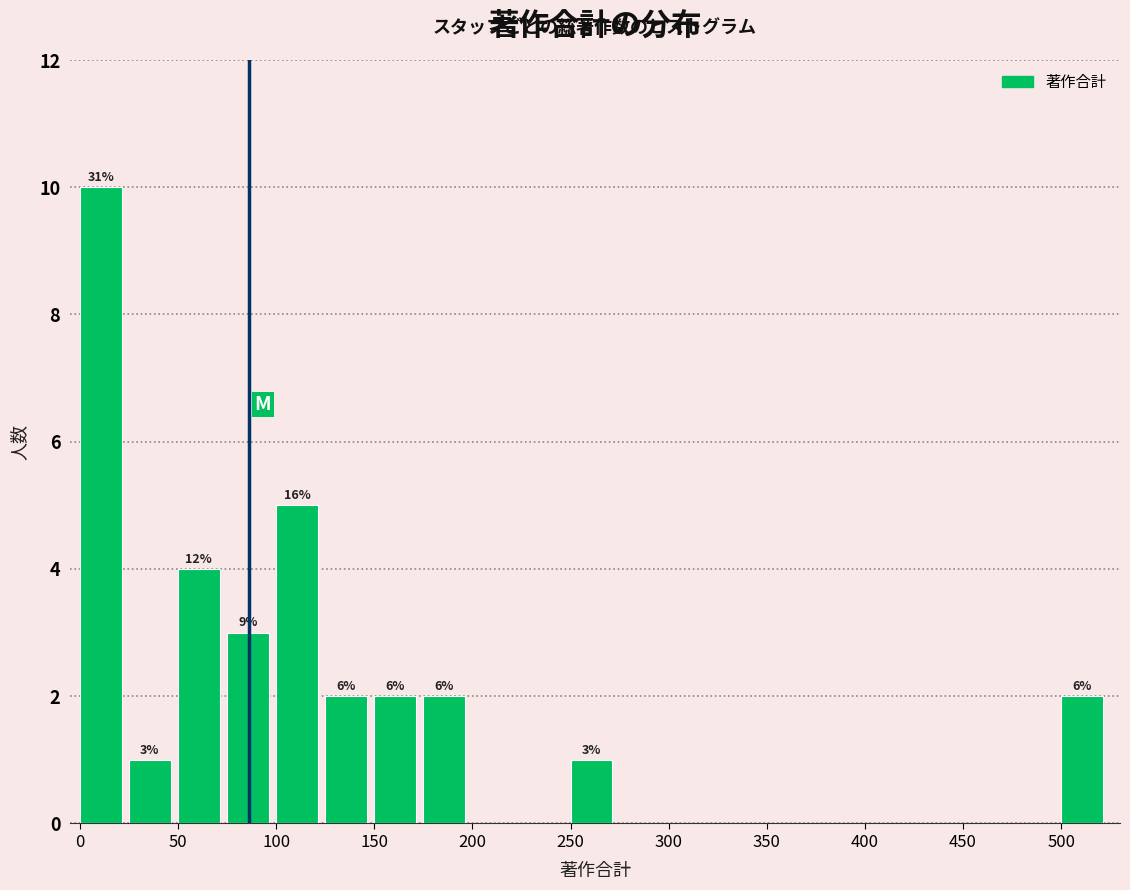

Over which range of the x-axis is the bar tallest?

0 to 25